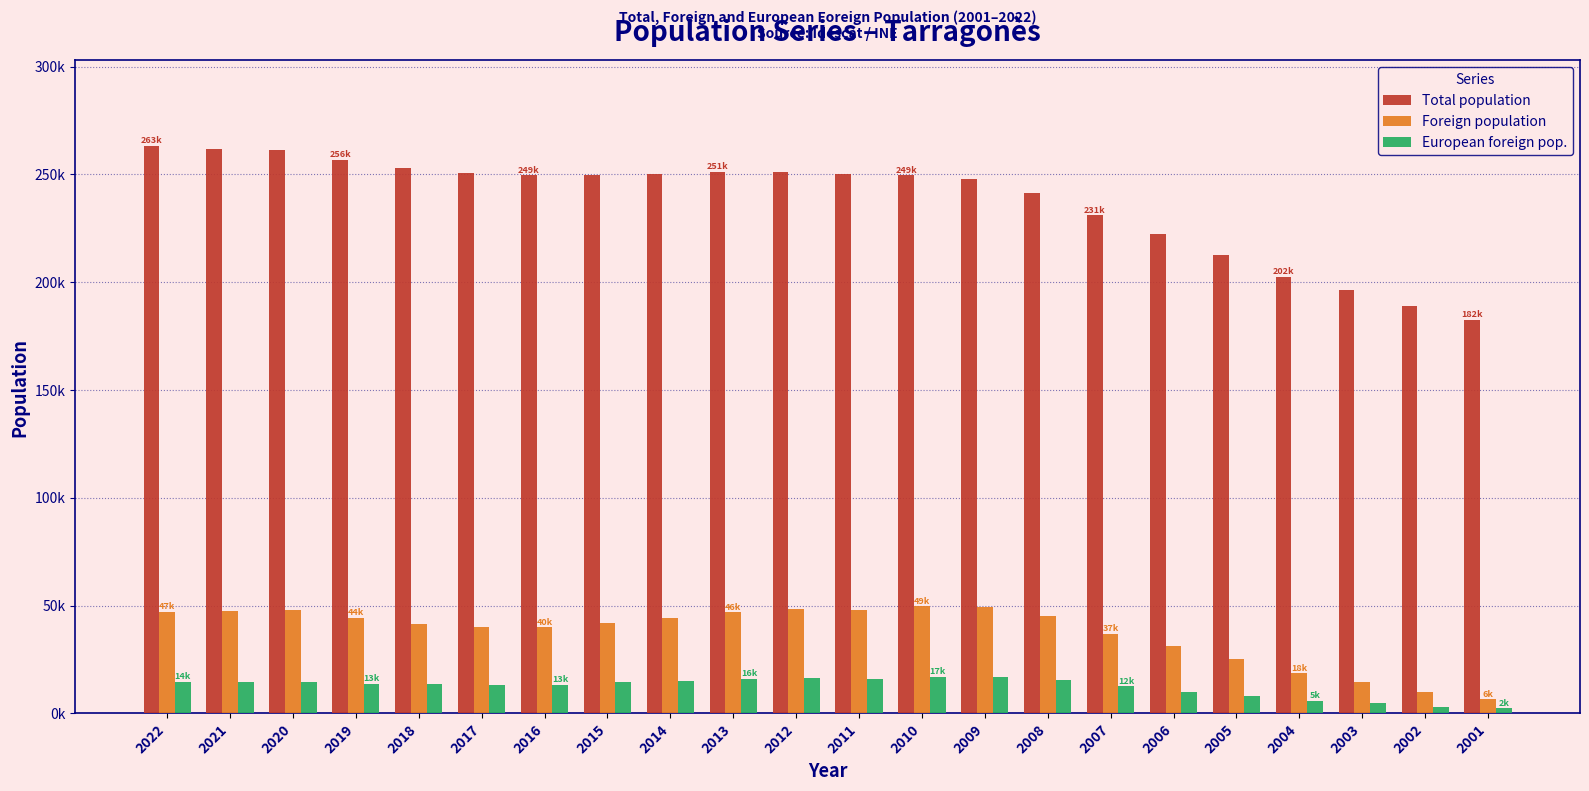

Is the value of Total population at 2014 greater than the value of European foreign pop. at 2009?

Yes